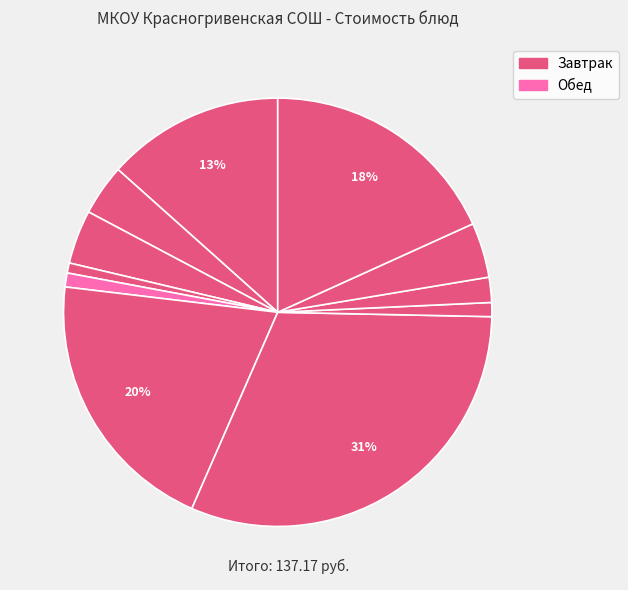

What is the smallest slice in the pie chart?

хлеб пшеничный (завтрак)